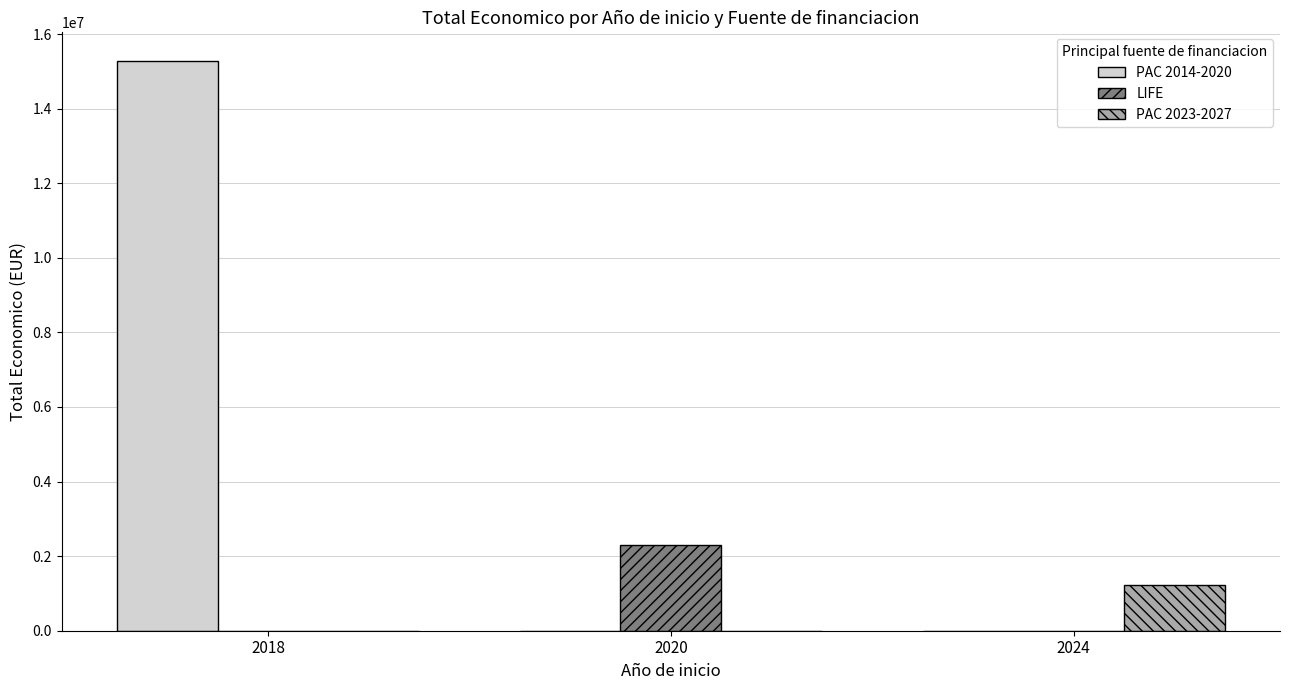

Count the PAC 2014-2020 values in the range 0 to 15282696.

3